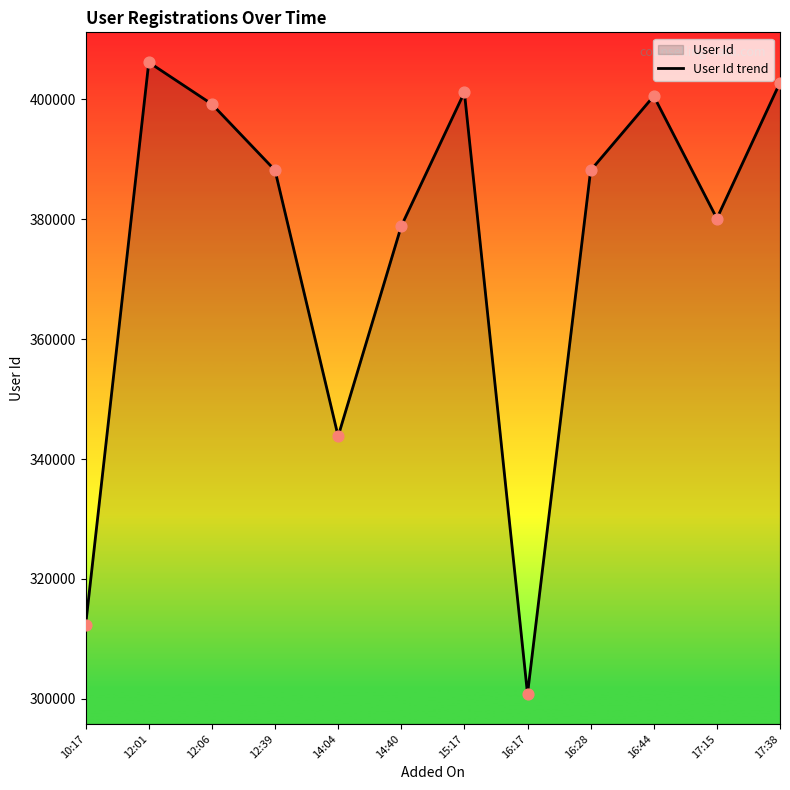

Approximately how many times larger is the value at 16:44 compared to 15:17?

1.0